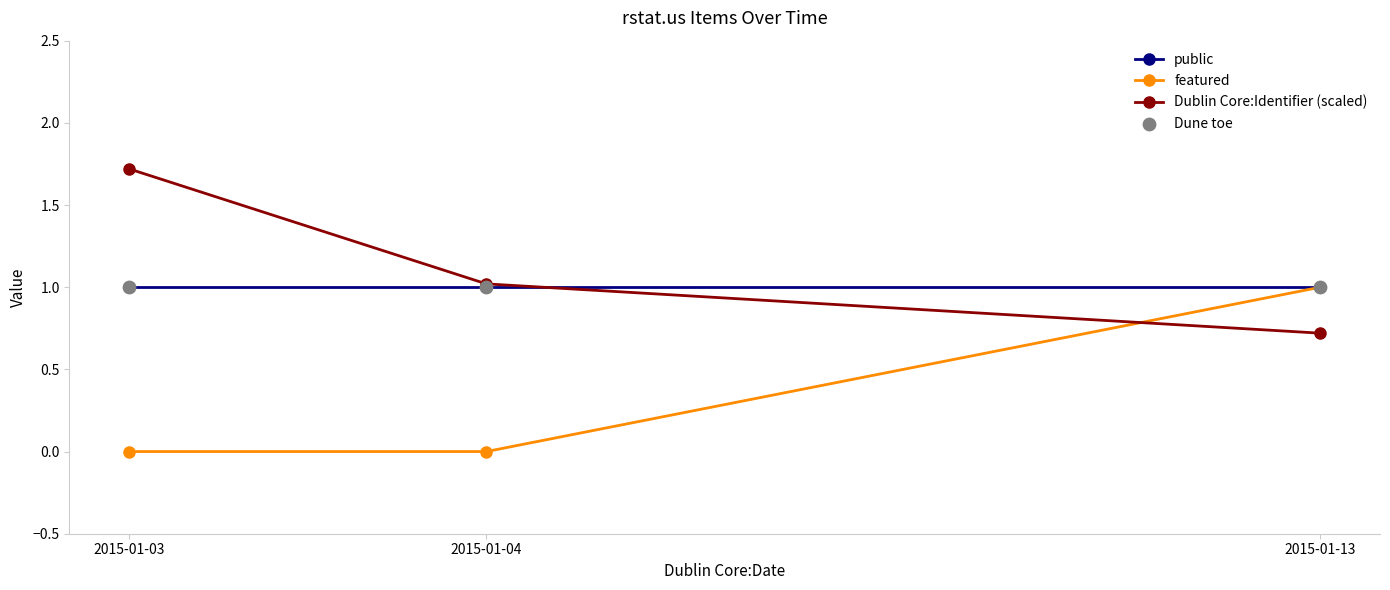

What is the value of the Dublin Core:Identifier (scaled) point at the 1st from the left?

1.7